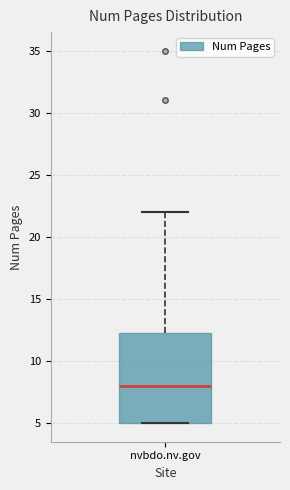

Transcribe this box plot: give where the median line is, the range the box spans, and where the two whiskers end, as read against the y-axis. The values are not printed on the chart, so give them approximately, as read against the axis.

median 8.0, box 5.0 to 12.5, whiskers 5.0 to 22.0